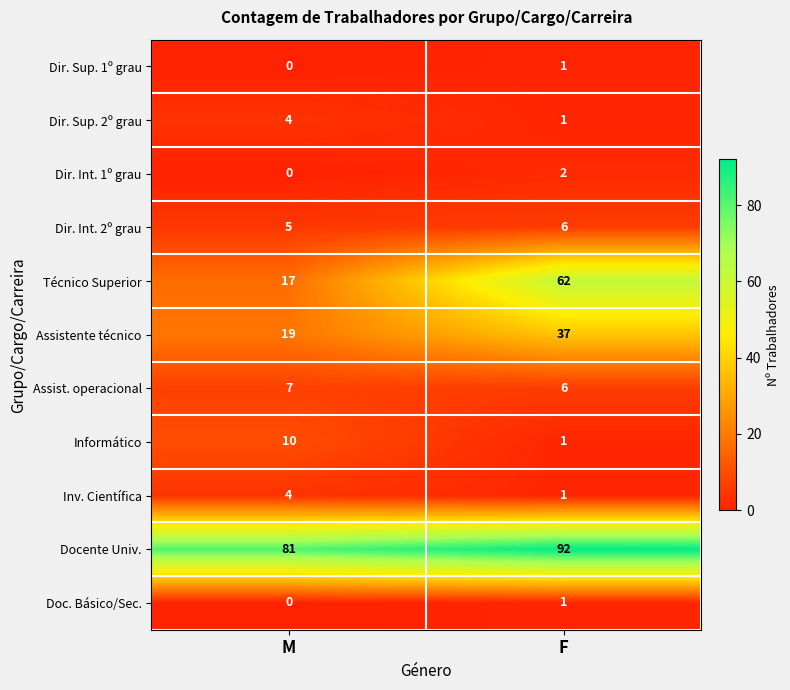

Is it true that Doc. Básico/Sec. equals 1 at F?

True